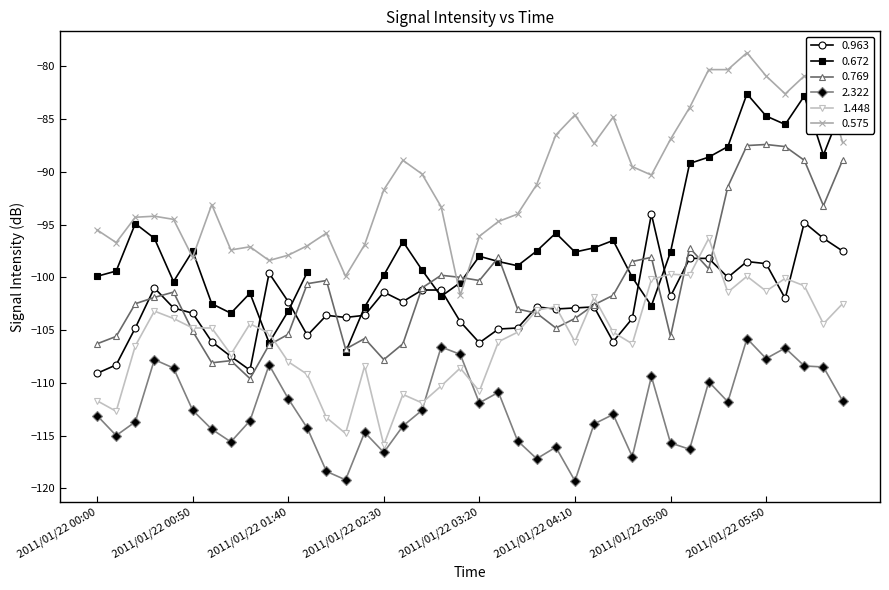

What is the difference between the maximum and second lowest values in the 0.769 series?

20.7